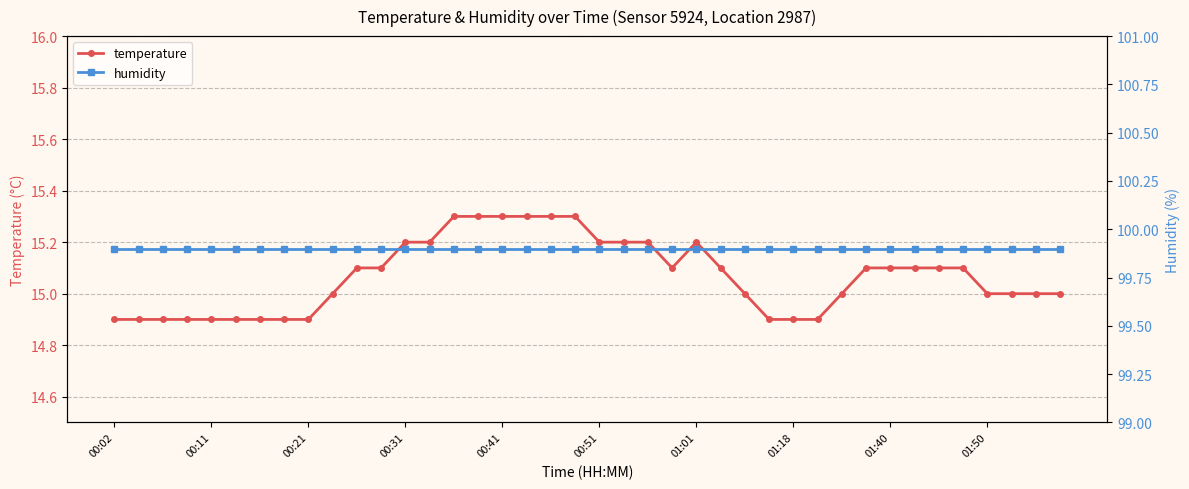

What is the highest value of the temperature series?

15.3